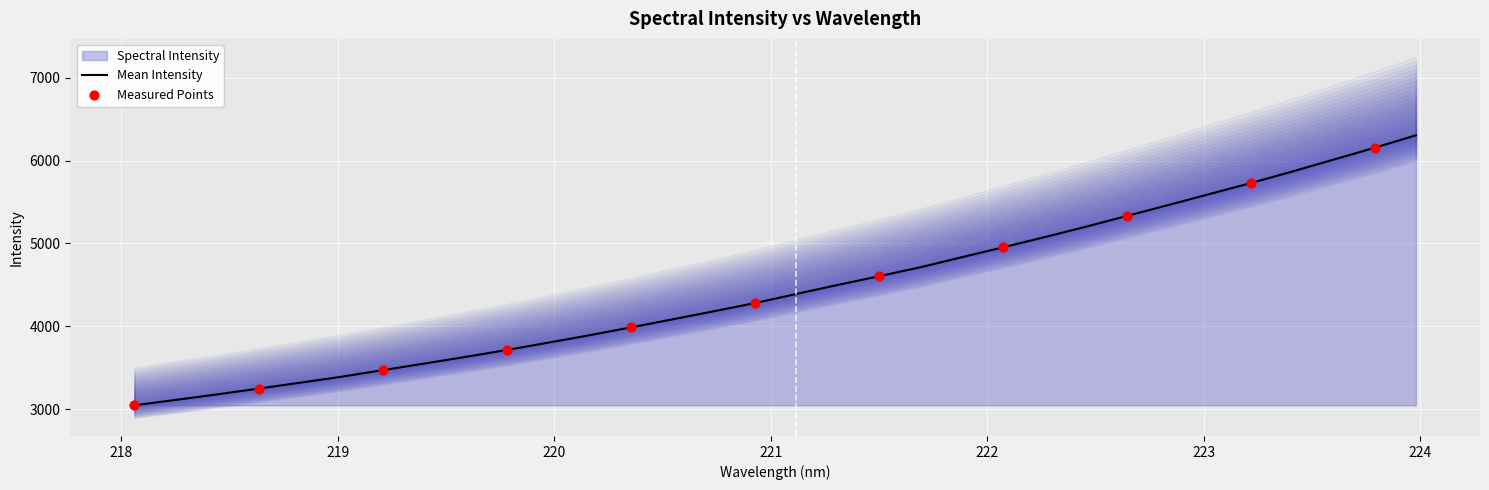

Which has a higher value, 221.1174 or 222.8355?

222.8355